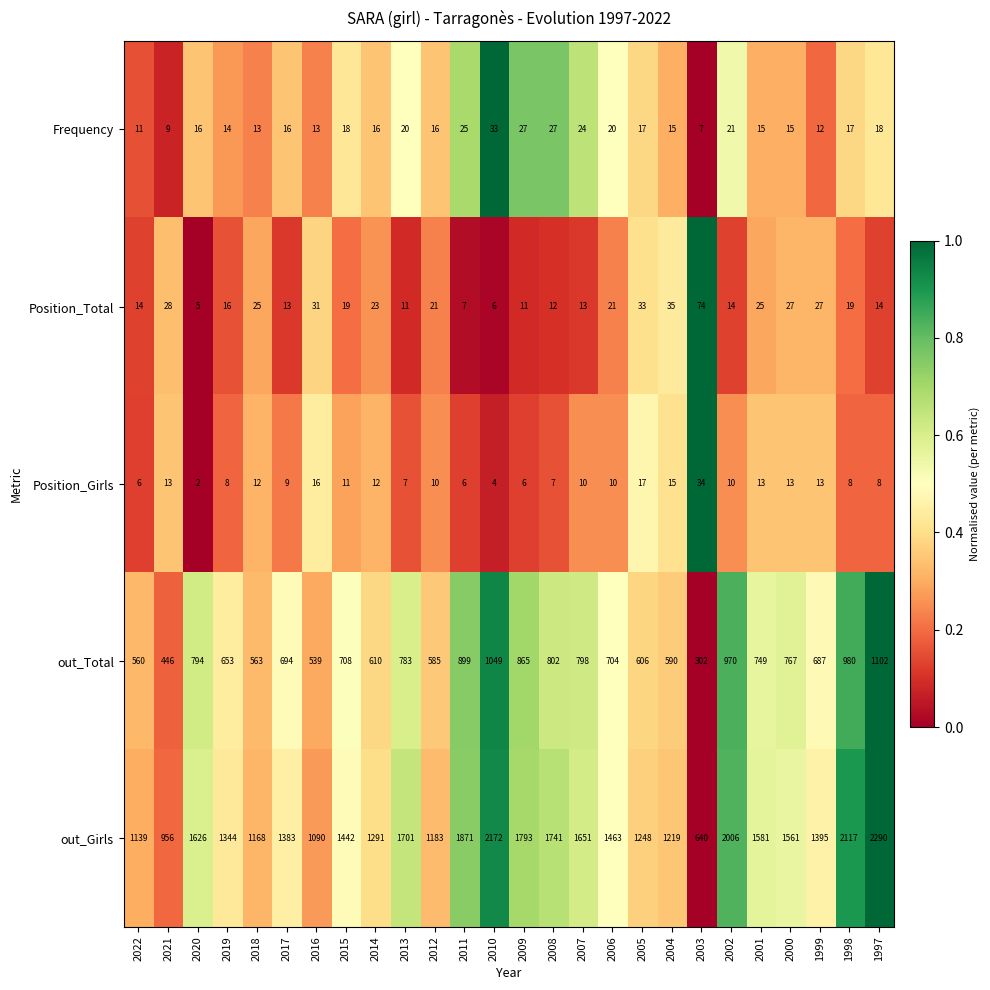

True or false: Position_Girls has a value of 17 at 2005.

True